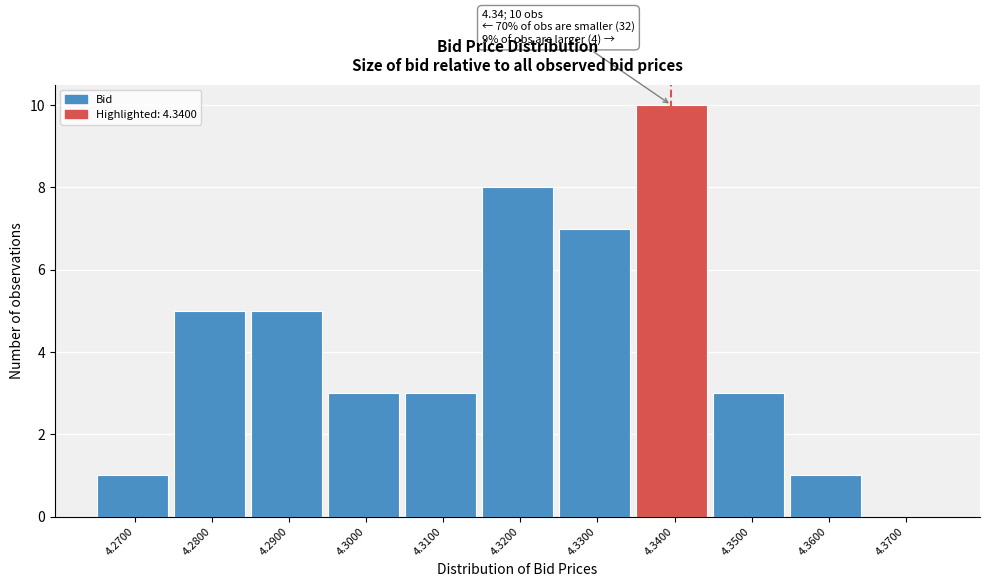

Reading left to right, list all the values displayed in this chart.

4.2700=1	4.2800=5	4.2900=5	4.3000=3	4.3100=3	4.3200=8	4.3300=7	4.3400=10	4.3500=3	4.3600=1	4.3700=0